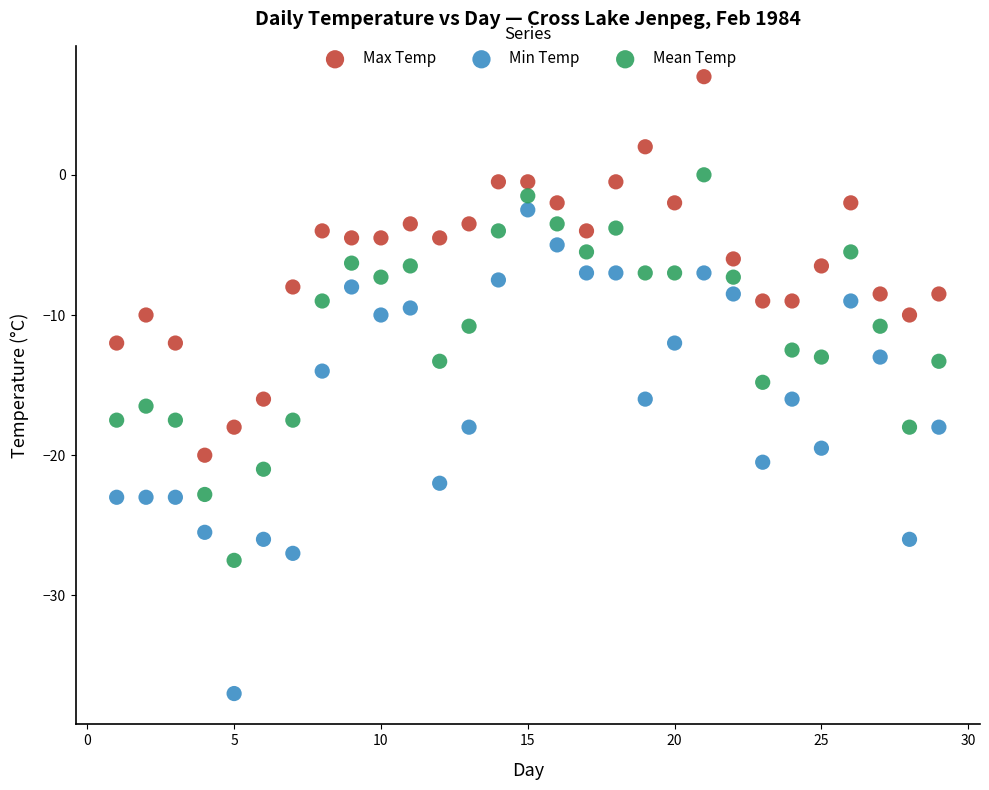

Which series reaches the minimum Y coordinate?

Min Temp